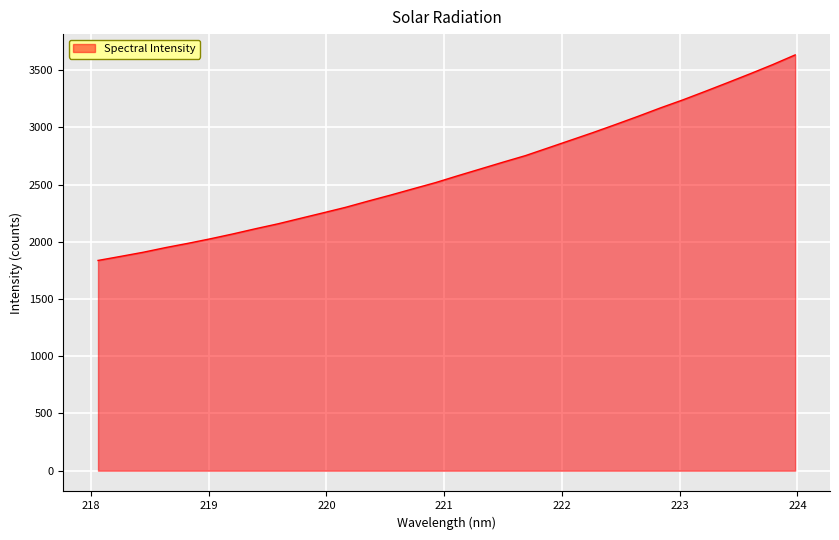

What is the maximum value shown in the chart?

3632.7